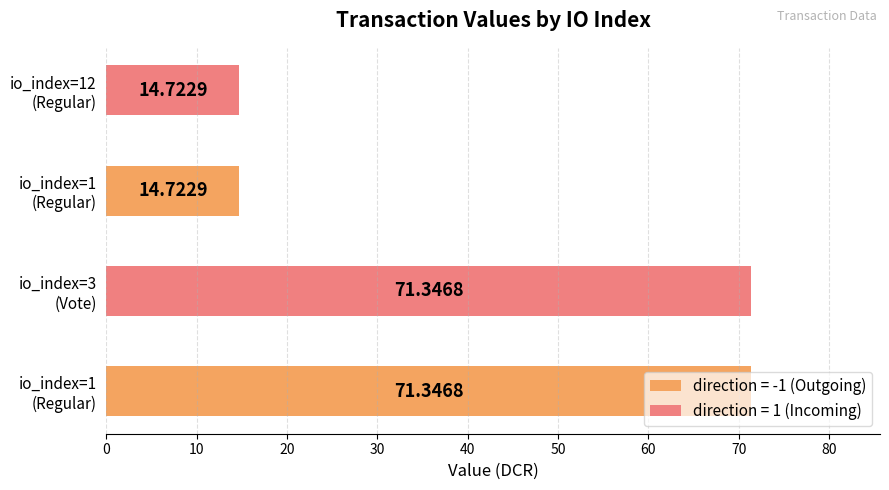

What are all the series names shown in the legend?

direction = -1 (Outgoing), direction = 1 (Incoming)